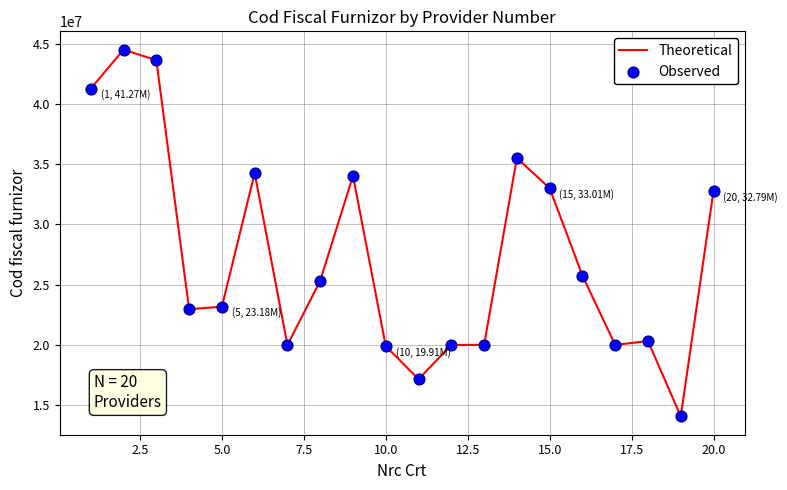

What is the difference between the maximum and minimum values?

30412785